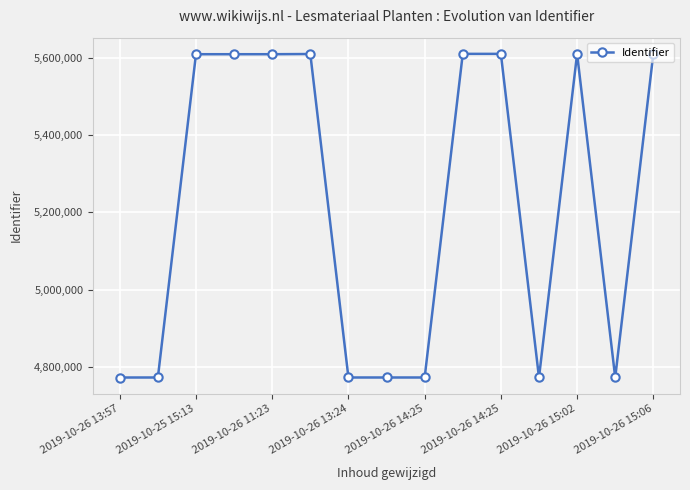

What is the difference between the maximum and minimum values?

838065